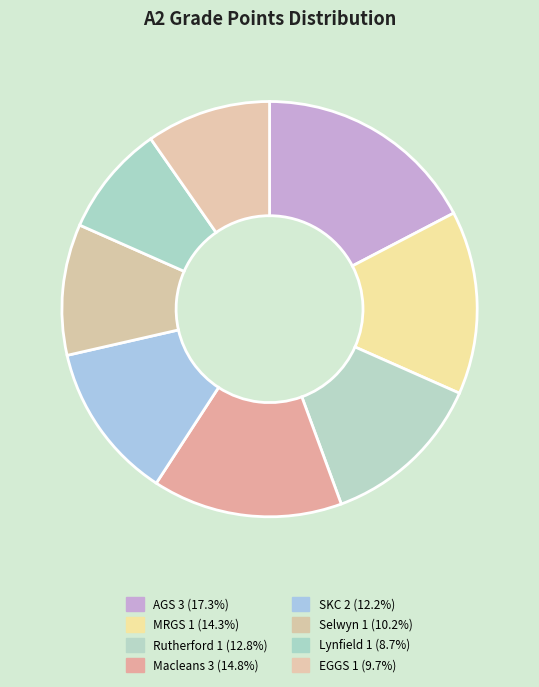

Does MRGS 1 account for over 50% of the chart?

No